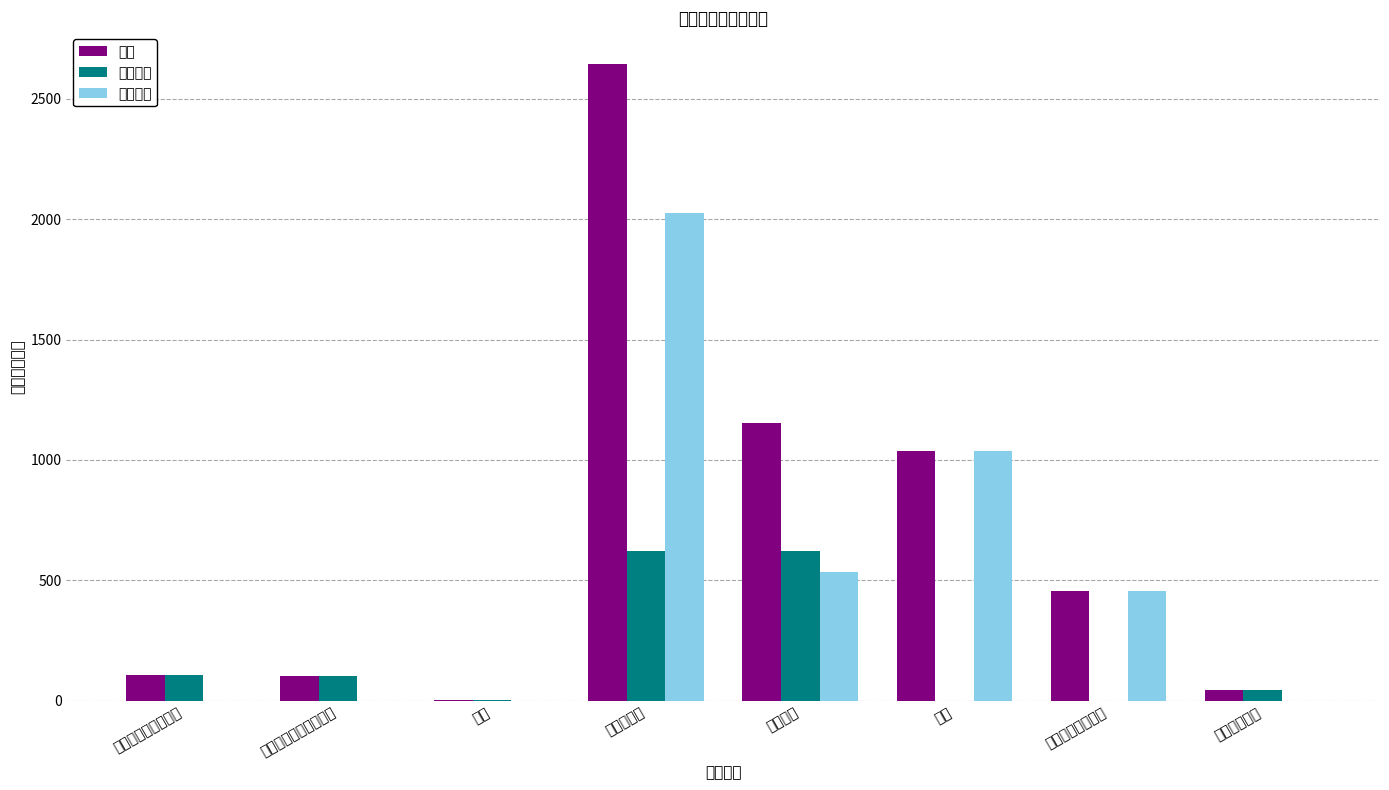

Between 行政事业单位养老支出 and 社会保障和就业支出, which is larger?

社会保障和就业支出